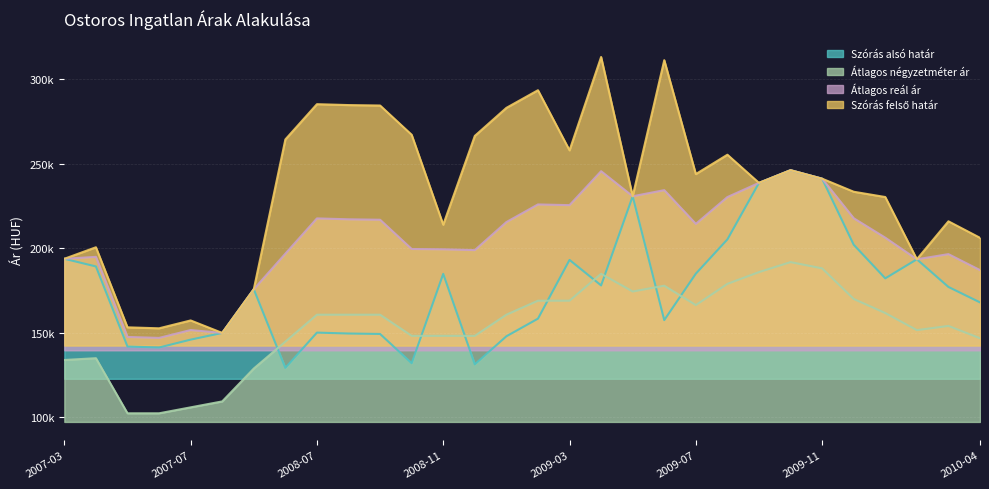

At how many categories does at least one series exceed 241?

15